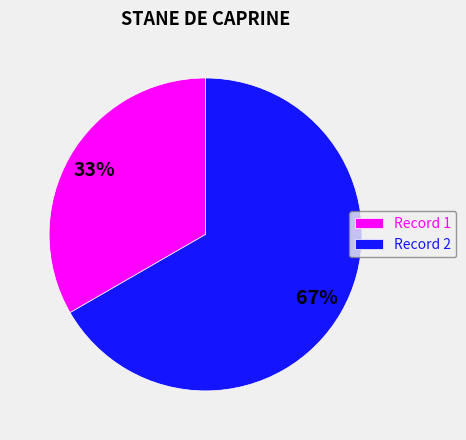

Which category has the smallest portion of the pie?

Record 1